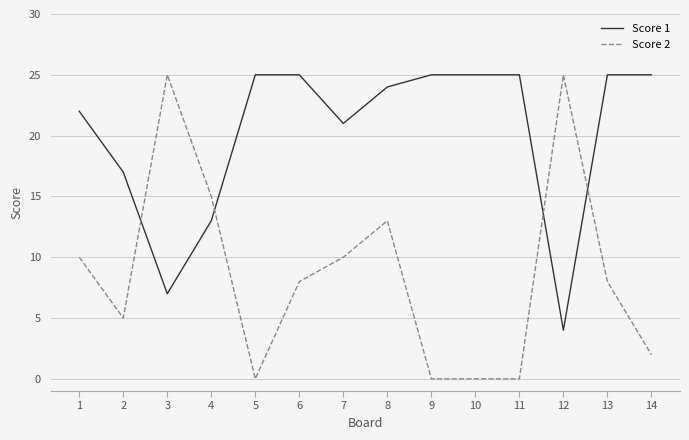

What is the total value across all series at 14?

27